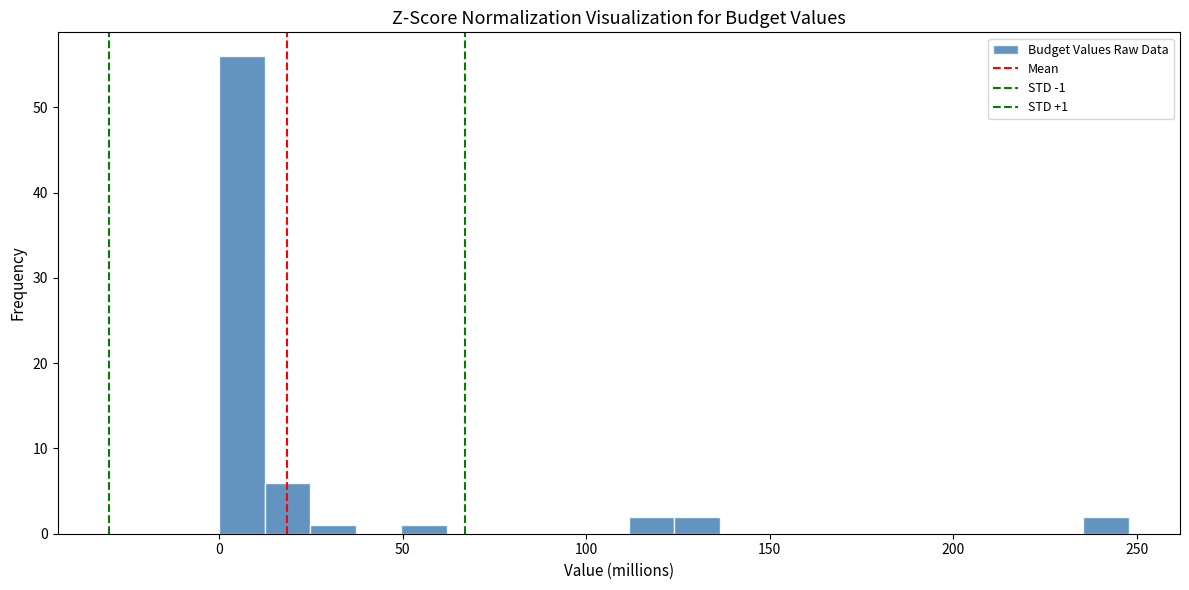

Around what value on the x-axis is the tallest bar? Give the approximate position of its centre, as read against the axis.

5